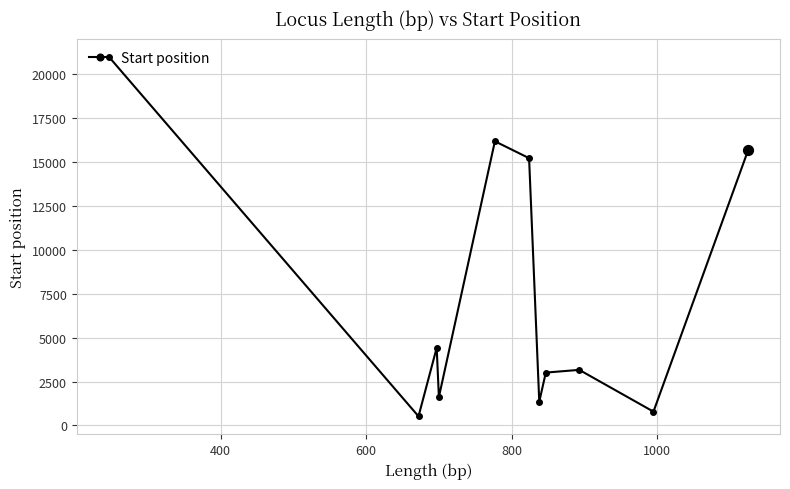

What is the smallest value displayed?

521